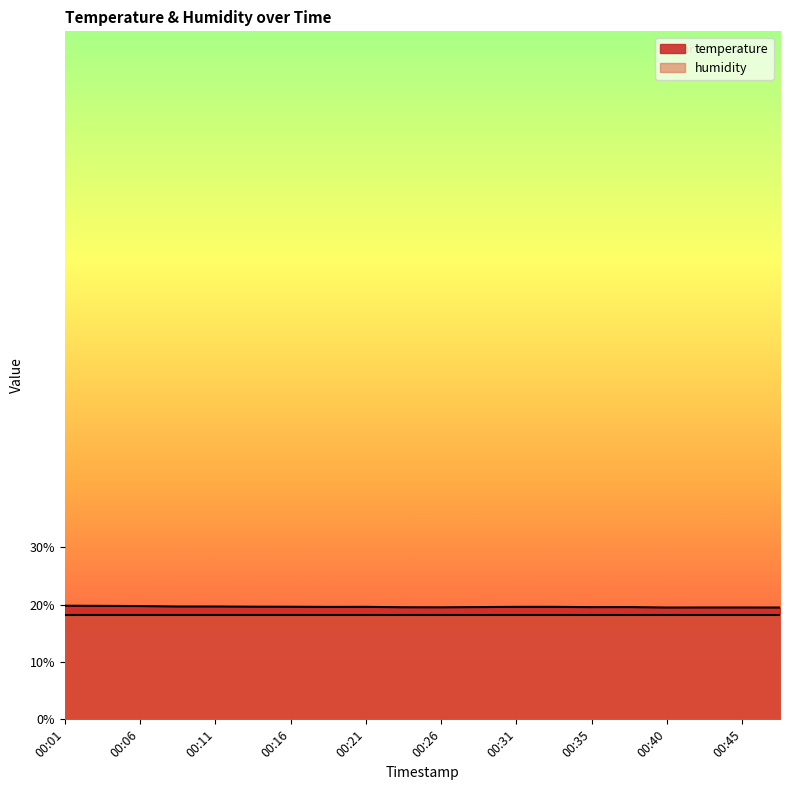

Is it true that the value at 00:06 is 30.6?

False